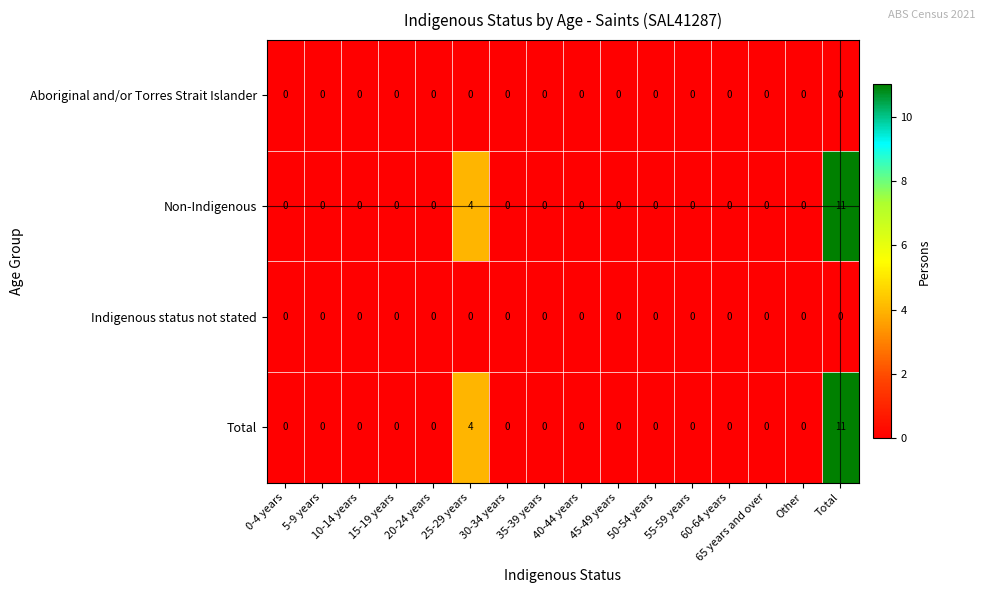

True or false: Non-Indigenous has a value of 5 at 50-54 years.

False